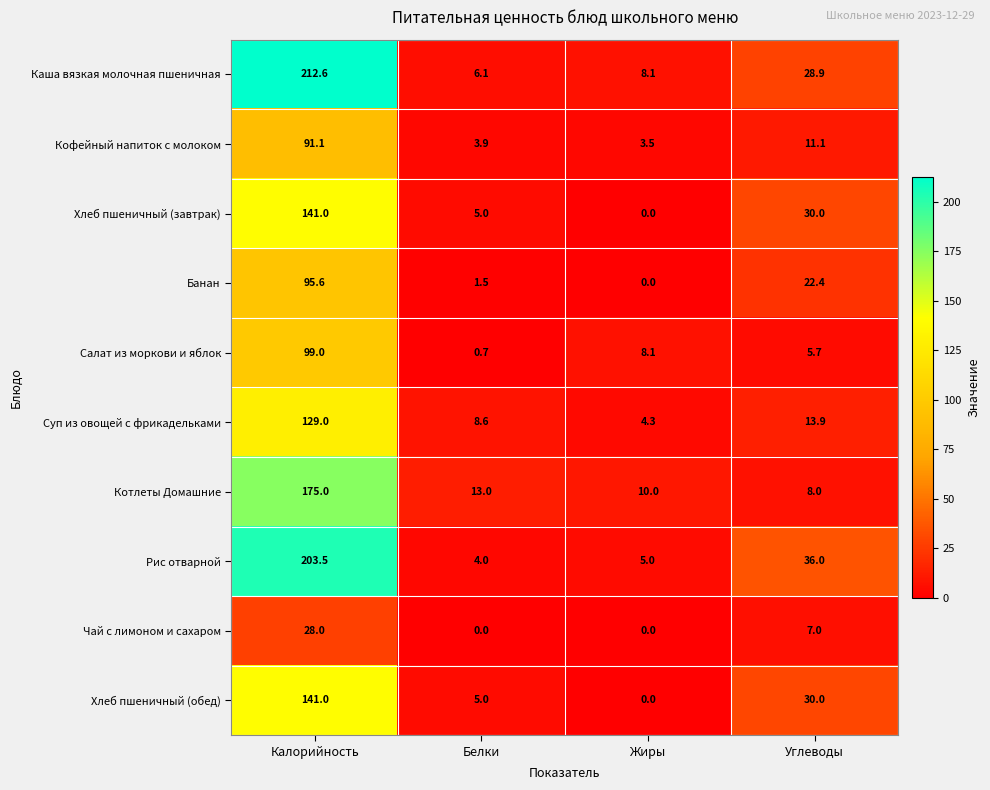

The Суп из овощей с фрикадельками series shows 15.0 at Белки. True or false?

False